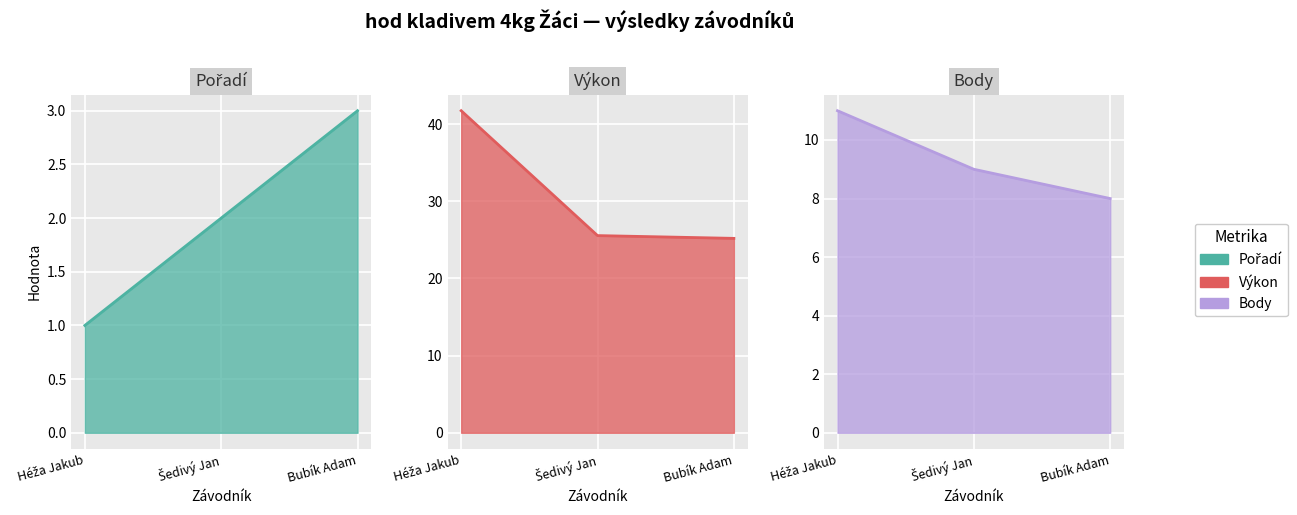

Which series has the widest spread of values?

Výkon